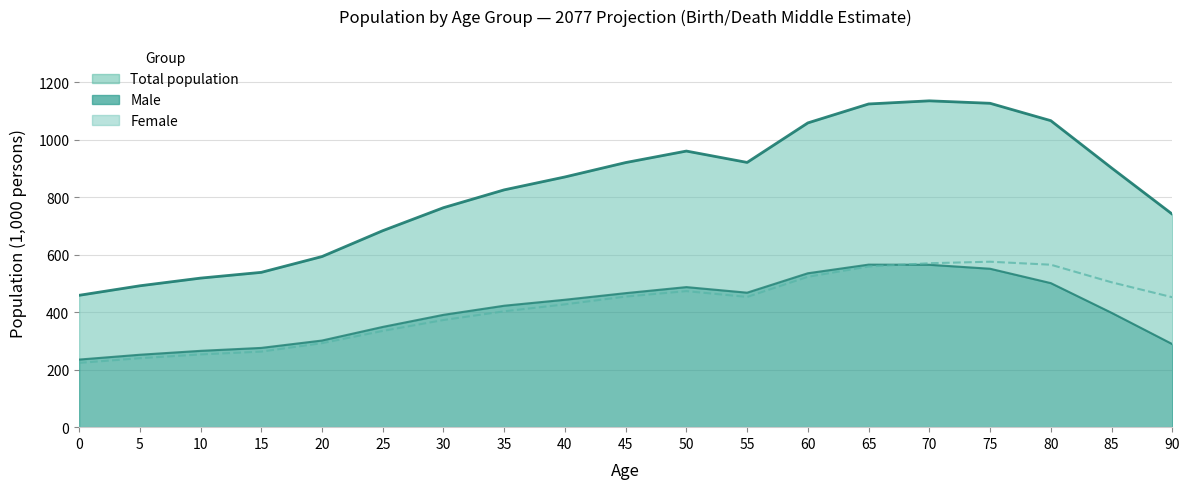

Rank the categories by Total value from lowest to highest.

0, 5, 10, 15, 20, 25, 90, 30, 35, 40, 85, 45, 55, 50, 60, 80, 65, 75, 70